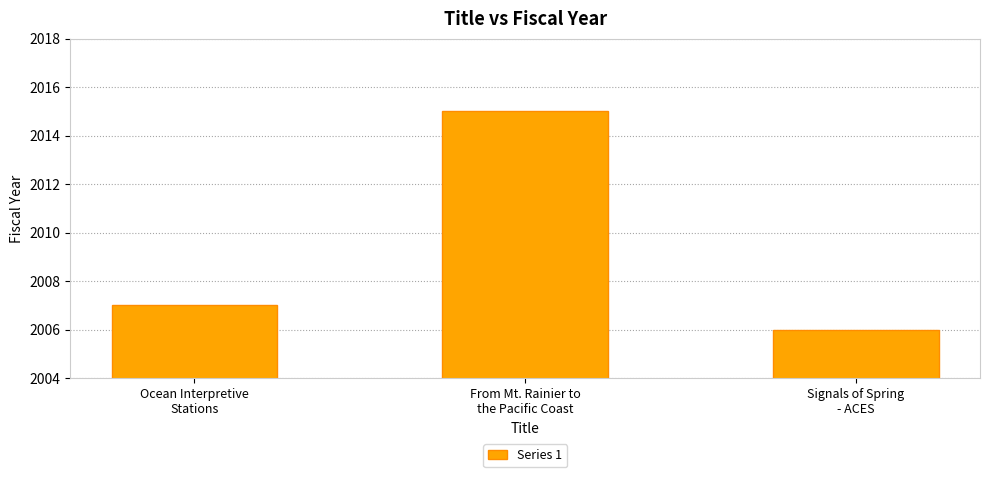

What is the change in value from From Mt. Rainier to
the Pacific Coast to Signals of Spring
- ACES?

-9